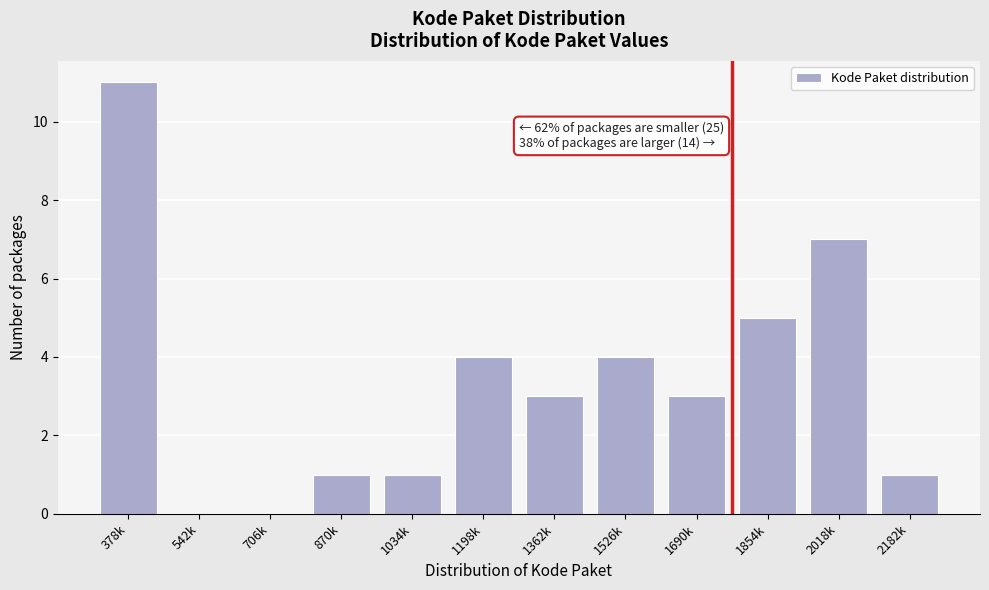

Reading right to left, extract all data points from this chart.

2182k=1	2018k=7	1854k=5	1690k=3	1526k=4	1362k=3	1198k=4	1034k=1	870k=1	706k=0	542k=0	378k=11